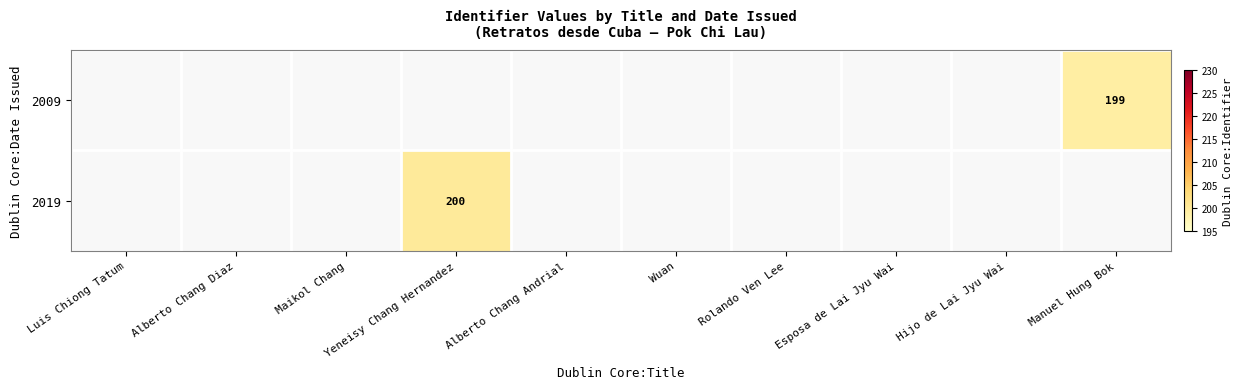

Is the value of 2019 at Hijo de Lai Jyu Wai greater than the value of 2009 at Maikol Chang?

No